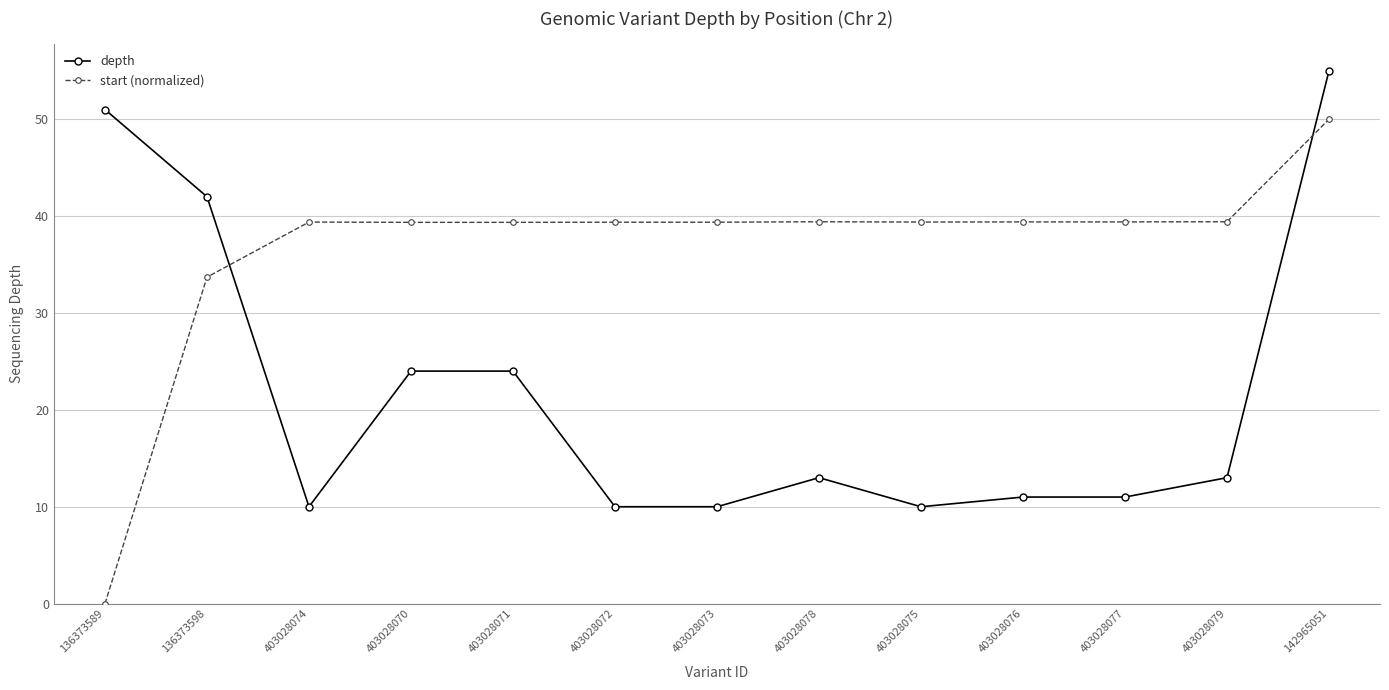

List the series in order of their overall mean, lowest first.

depth, start (normalized)